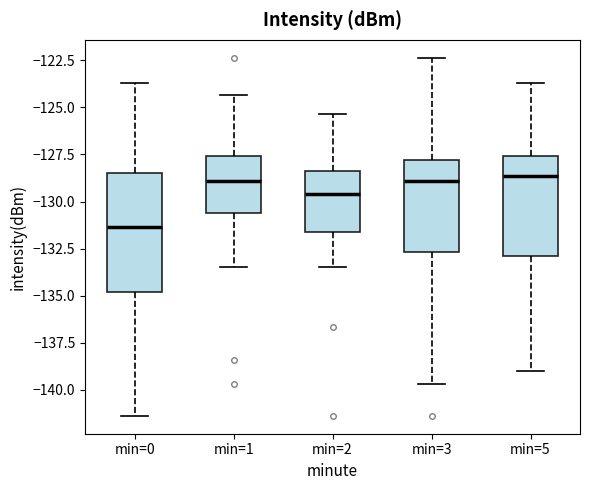

Which box has the lowest median line?

min=0